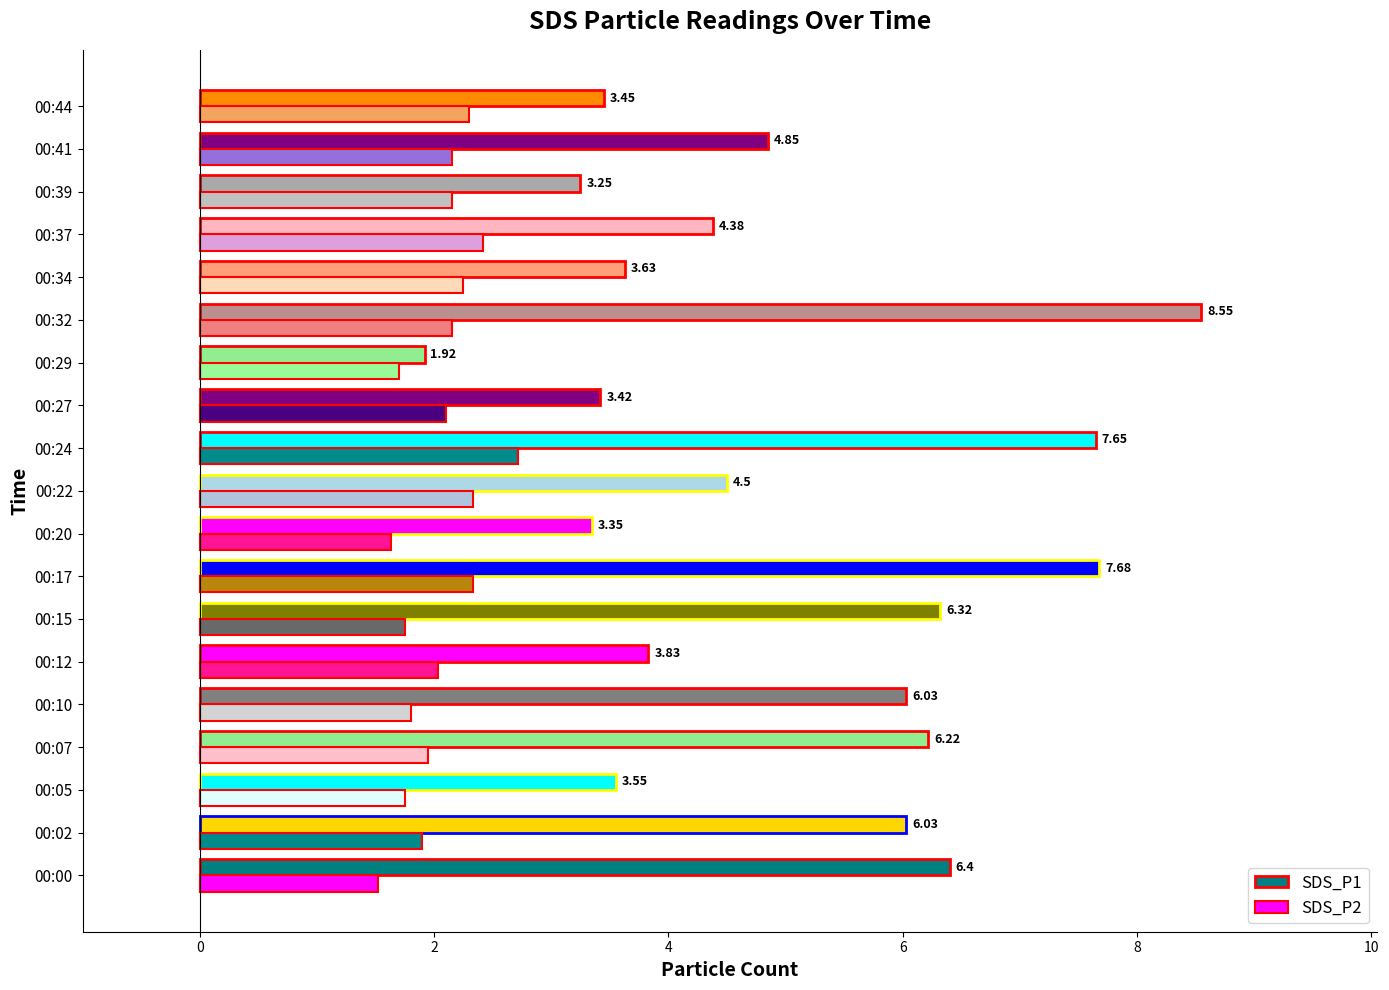

How many data points does each series have?

19